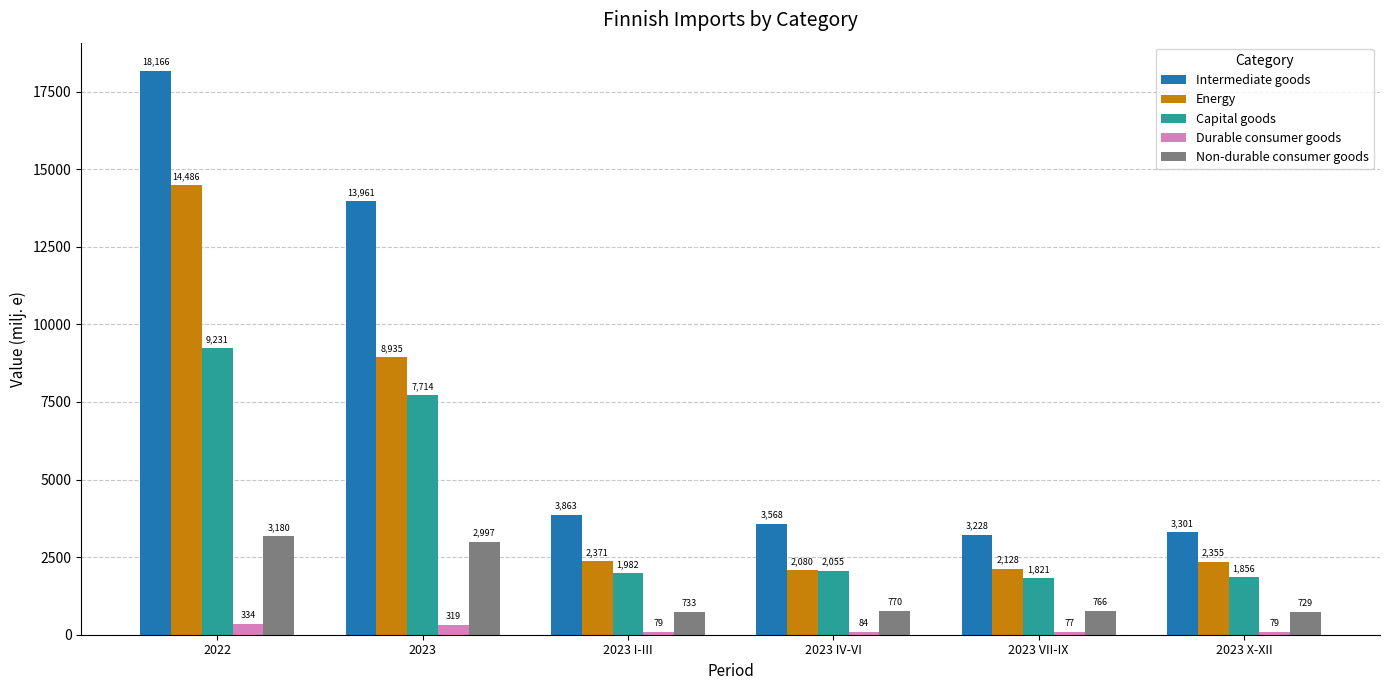

What is the label of the 3rd bar from the right?

2023 IV-VI